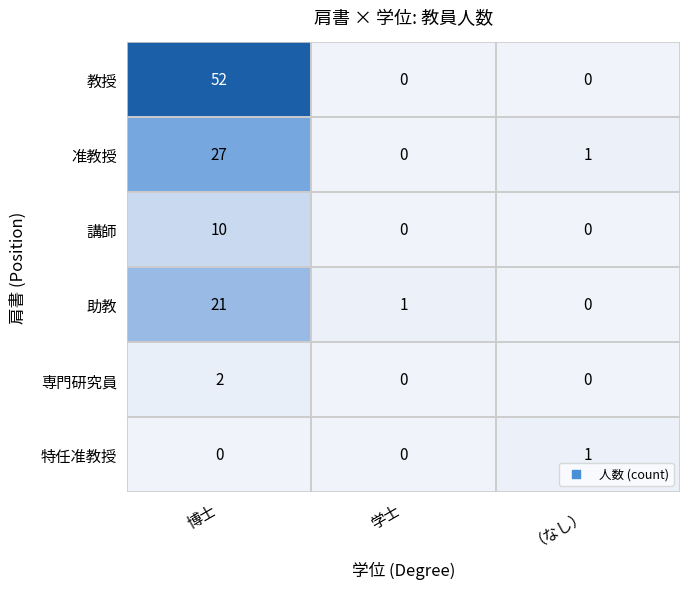

The value of 助教 at 学士 is 1. True or false?

True